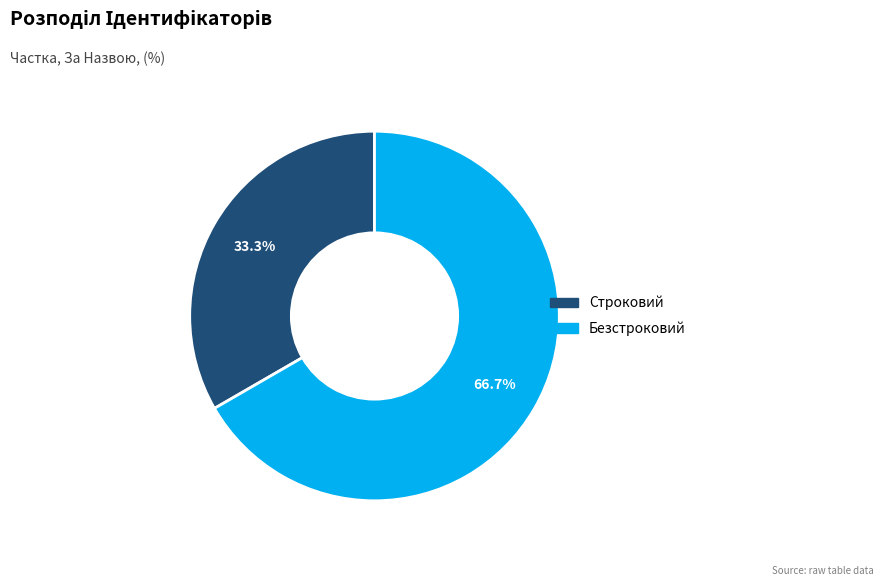

What percentage is NOT represented by Безстроковий?

33.3%